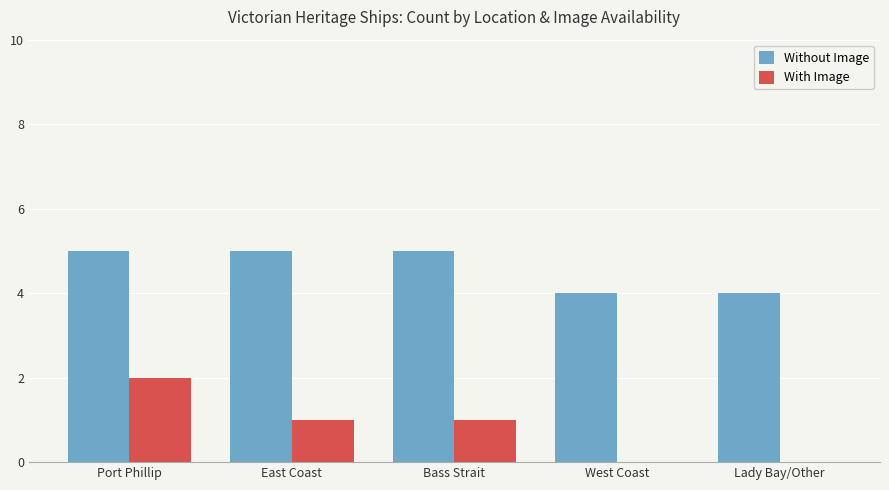

What is the maximum value shown in the chart?

5